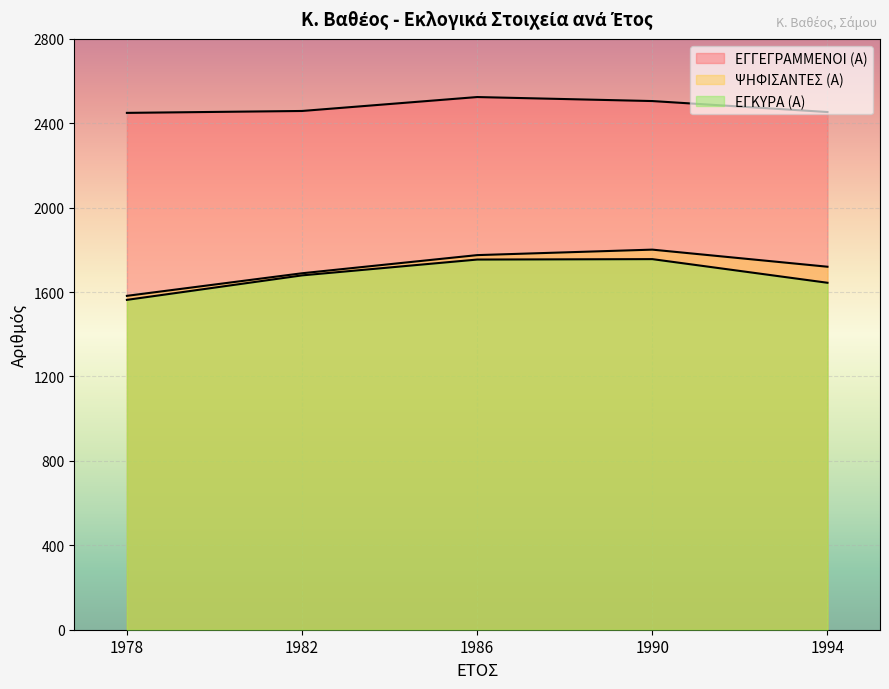

Is it true that ΕΓΓΕΓΡΑΜΜΕΝΟΙ (Α) equals 1751 at 1990?

False